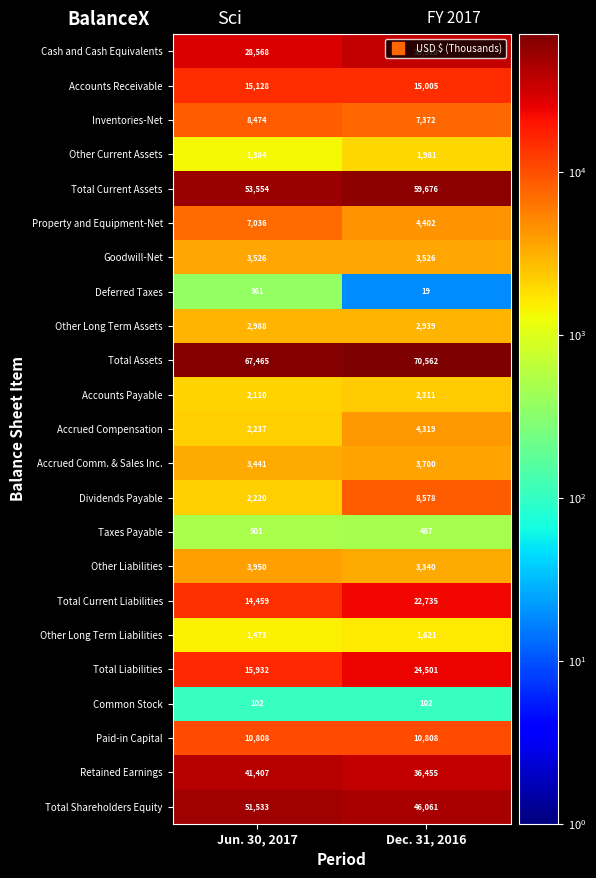

How many distinct data groups are displayed?

23